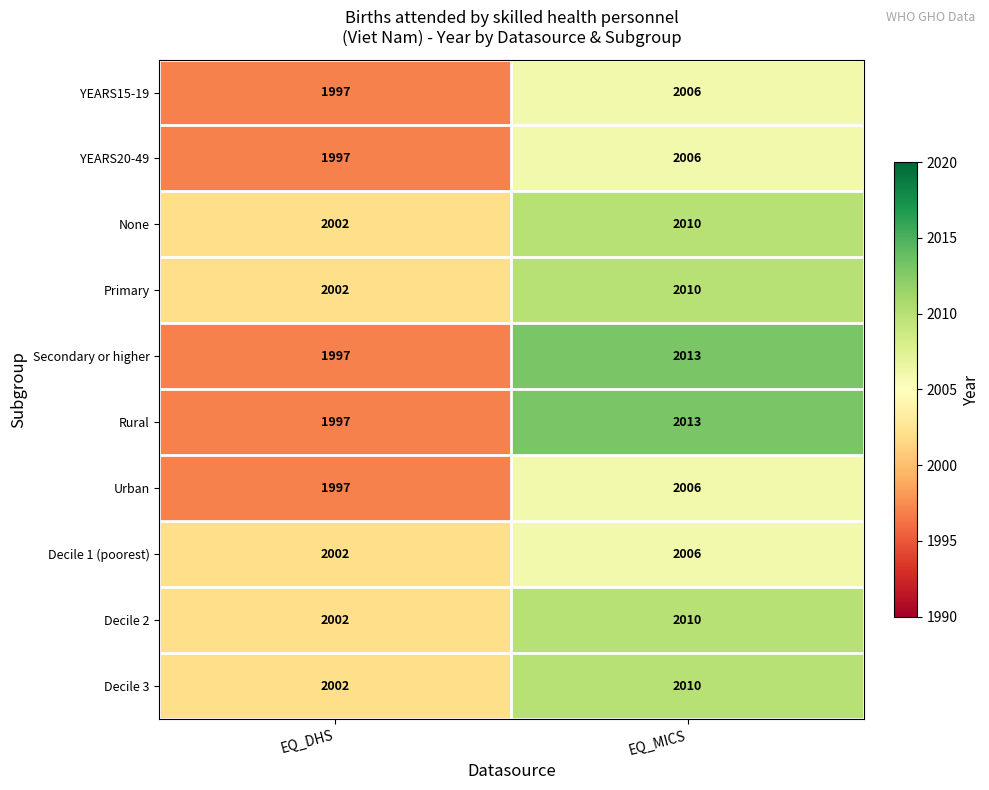

Which category has the highest value across all series?

EQ_MICS